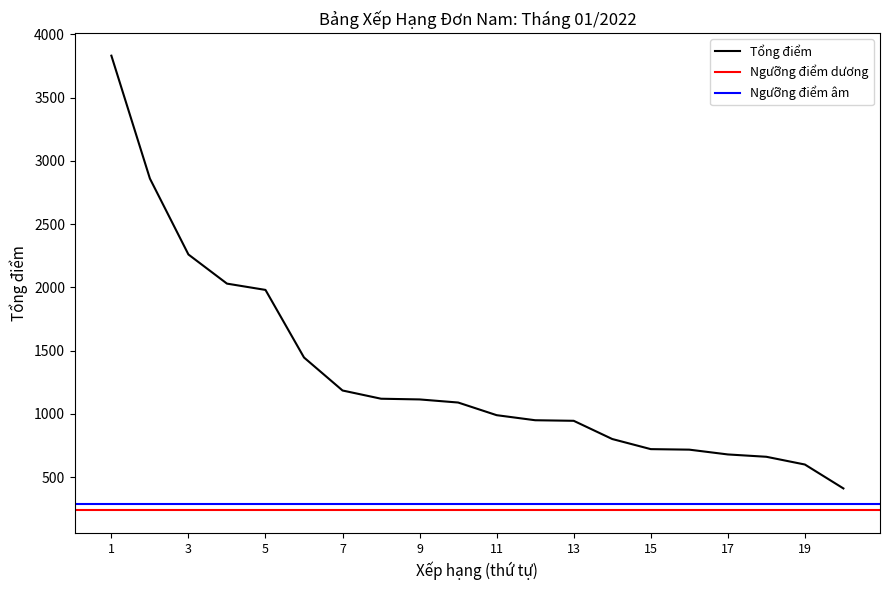

The value of Tổng điểm at 17 is 168.5. True or false?

False